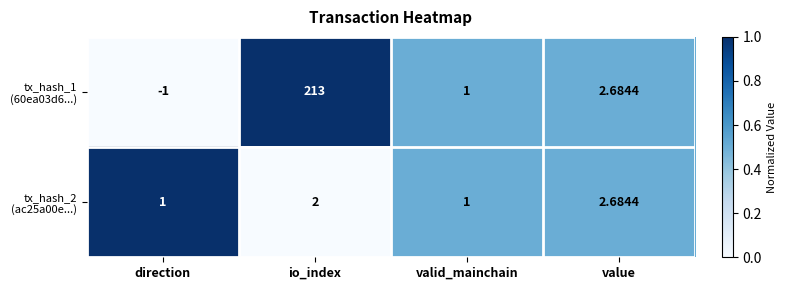

At which category is the sum across all series the highest?

io_index